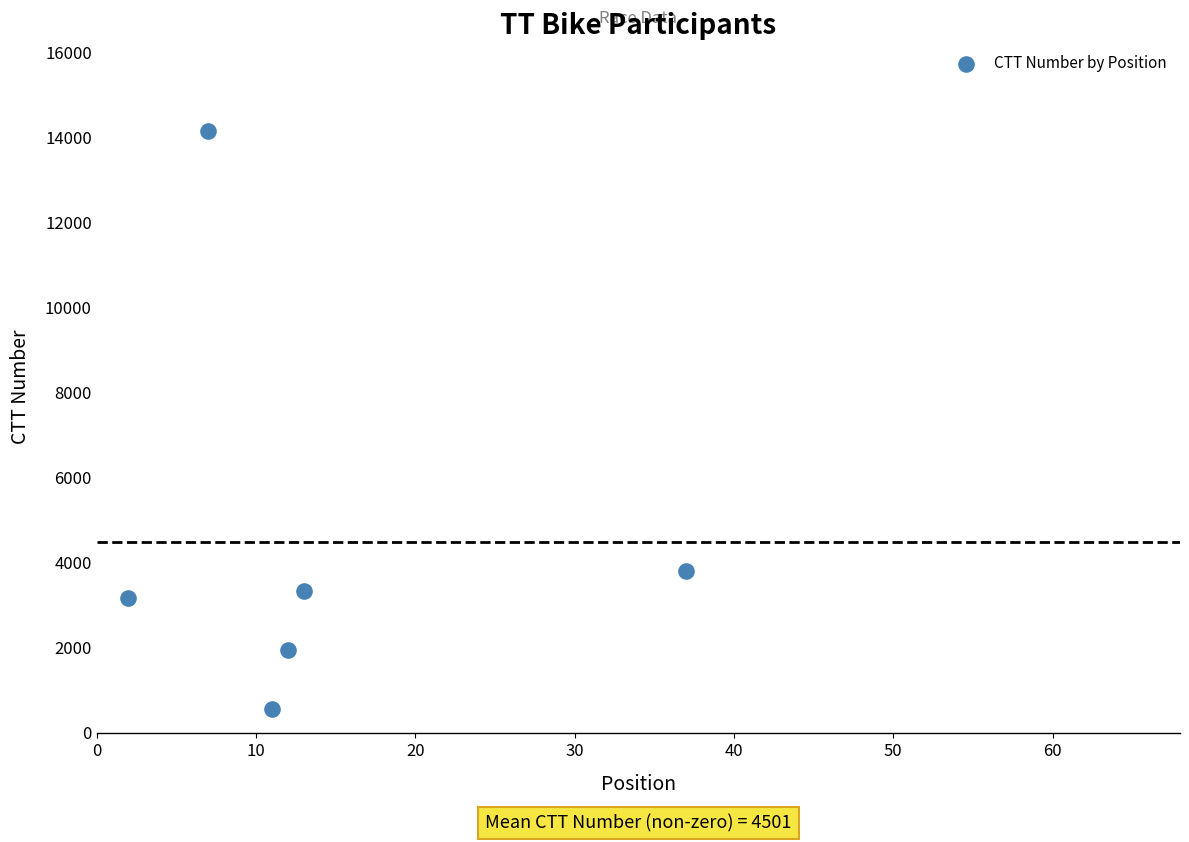

What is the range of Y values (max minus min)?

13588